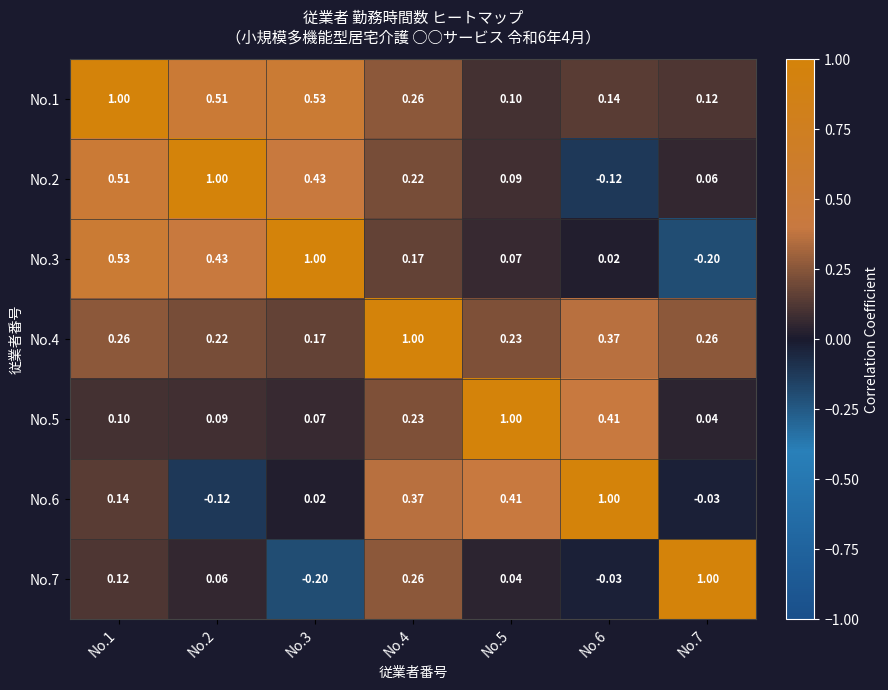

Is the value of No.5 at No.1 greater than the value of No.4 at No.2?

No